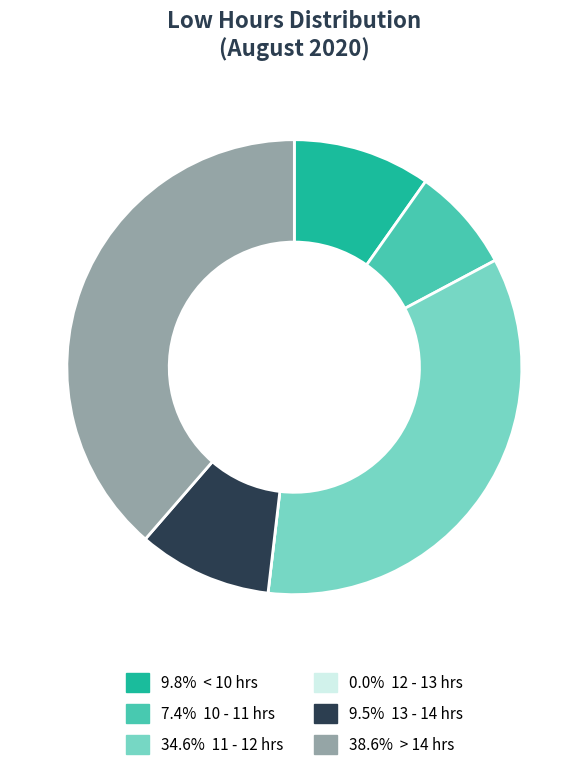

Does 9.8% < 10 hrs represent more than half of the total?

No